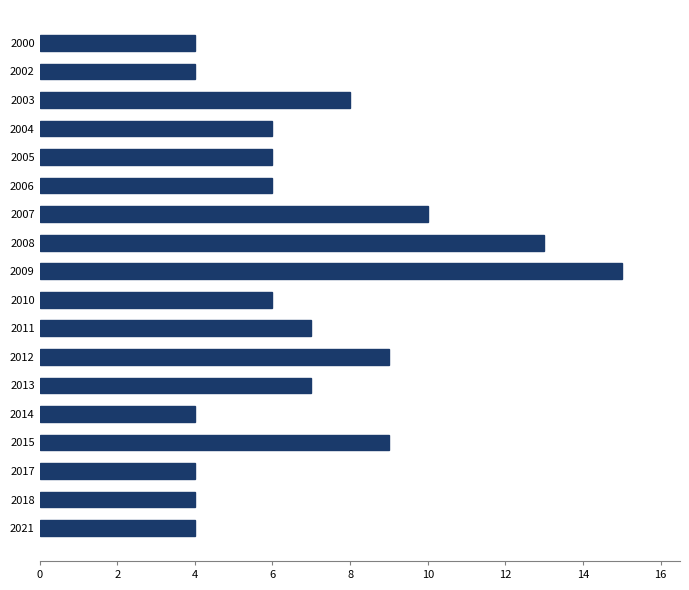

Which label corresponds to the largest value in the chart?

2009